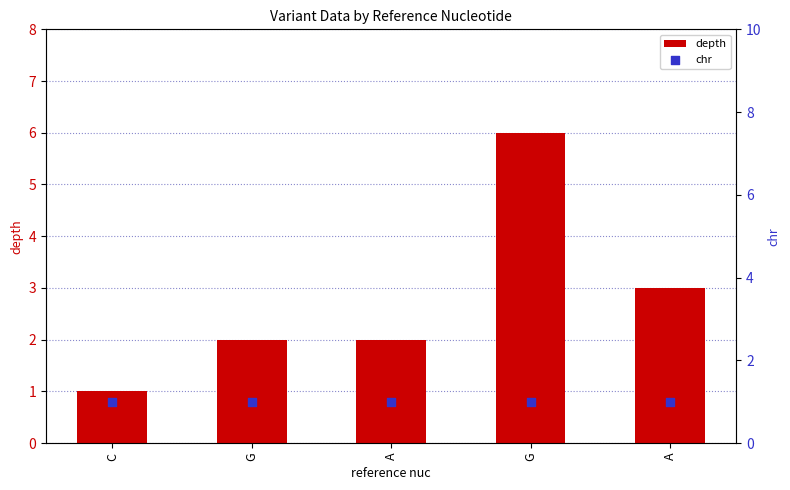

Which series has the largest total across all categories?

depth